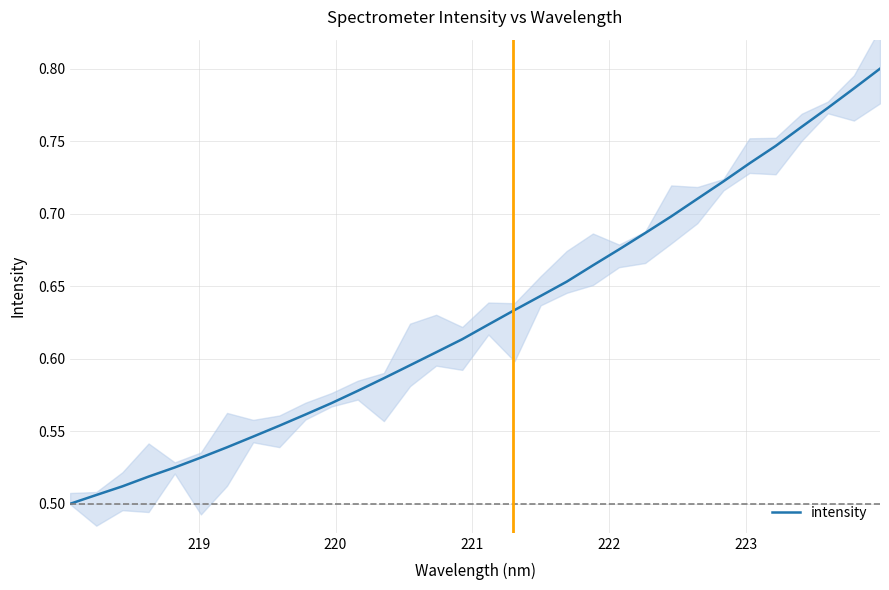

True or false: there are more than 1 points higher than both neighbors.

False